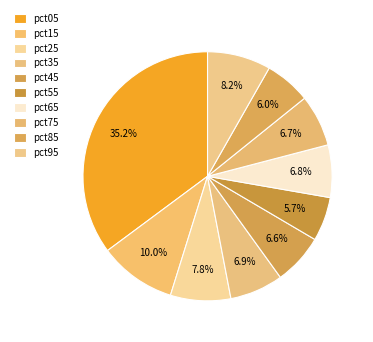

Between pct35 and pct85, which is larger?

pct35